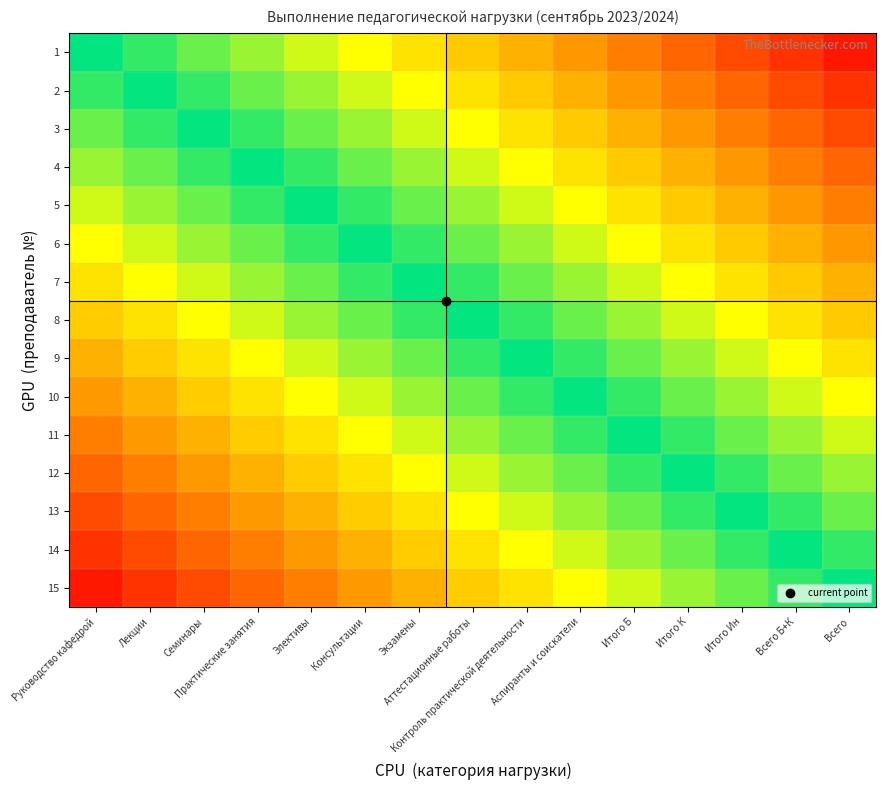

What is the smallest value displayed?

-0.9